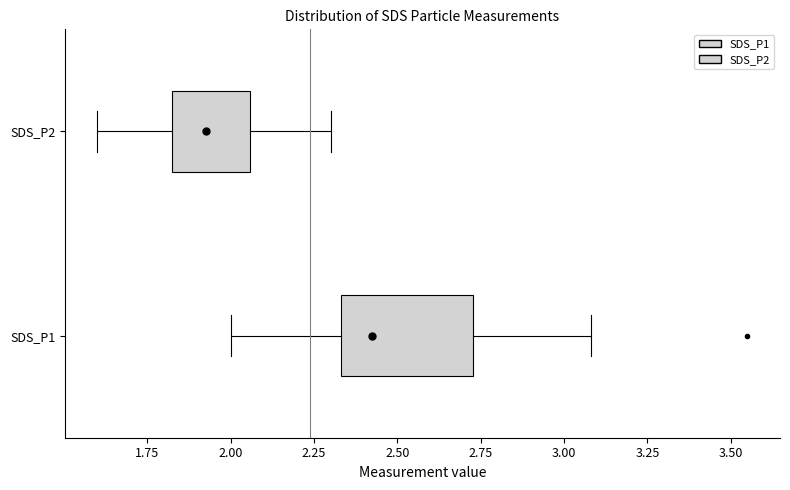

Reading bottom to top, read every box against the x-axis: the position of its median line, the range the box covers, and the ends of its whiskers. The values are not printed on the chart, so give them approximately, as read against the axis.

SDS_P1: median 2.45, box 2.35 to 2.75, whiskers 2.00 to 3.10
SDS_P2: median 1.95, box 1.80 to 2.05, whiskers 1.60 to 2.30